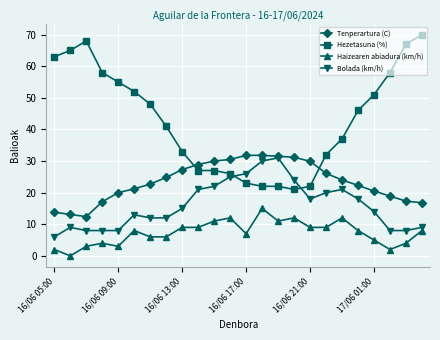

Which series has the largest total across all categories?

Hezetasuna (%)